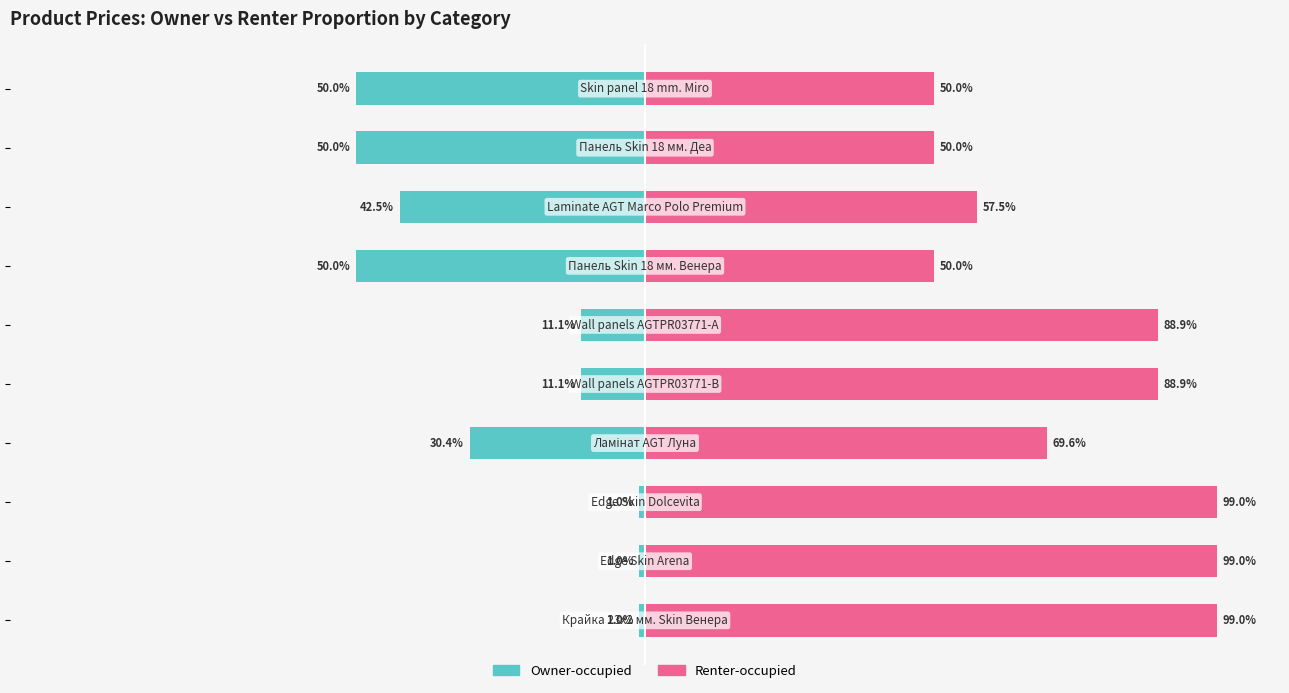

Does the chart contain any negative values?

Yes